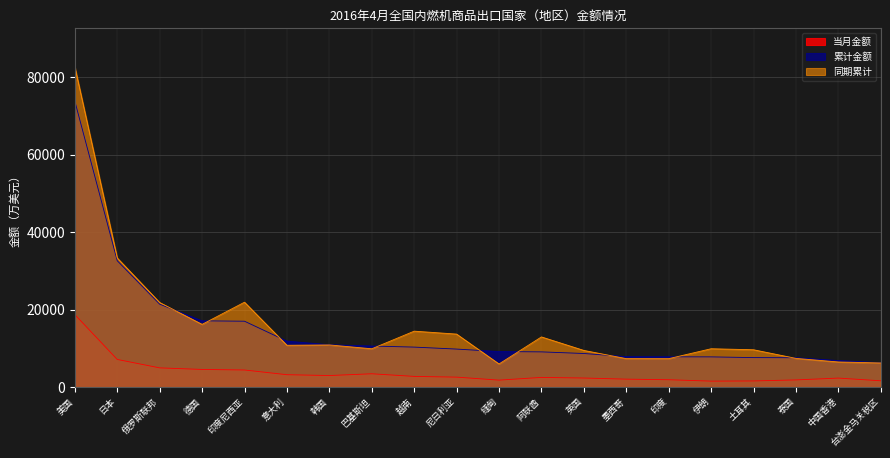

How many data points does each series have?

20